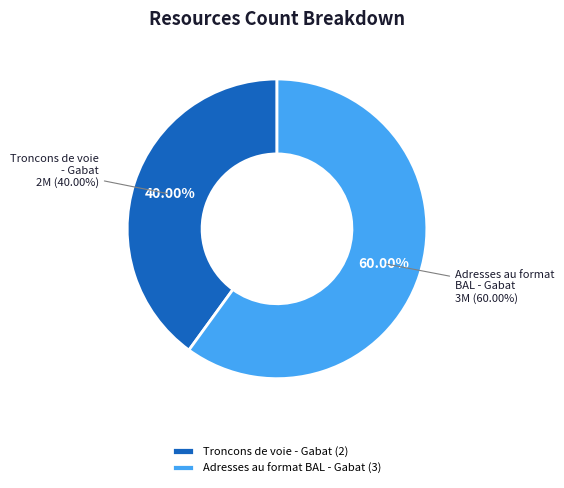

Rank the categories by value from lowest to highest.

Troncons de voie - Gabat, Adresses au format BAL - Gabat